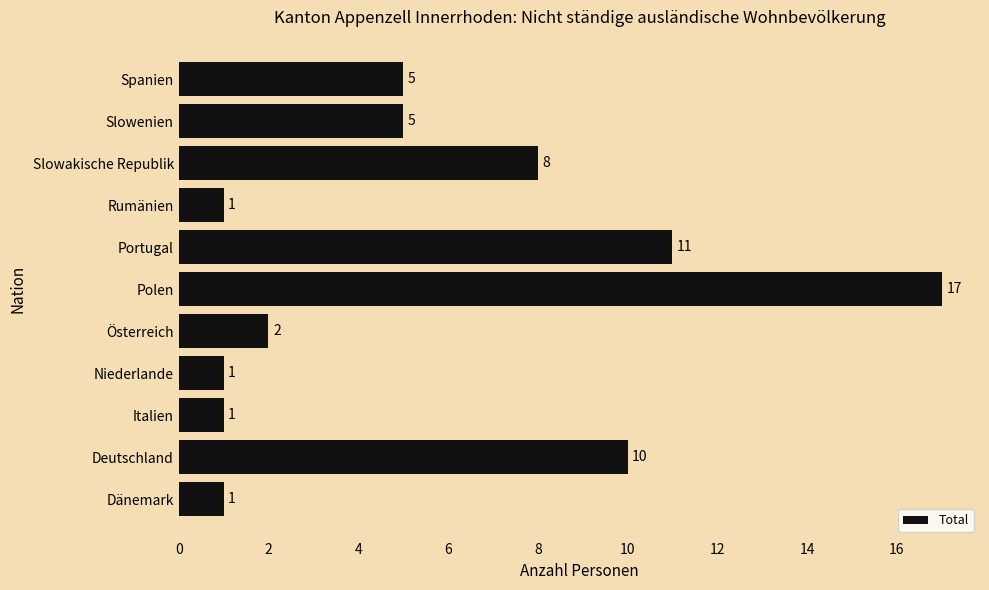

What is the difference between the maximum and minimum values?

16